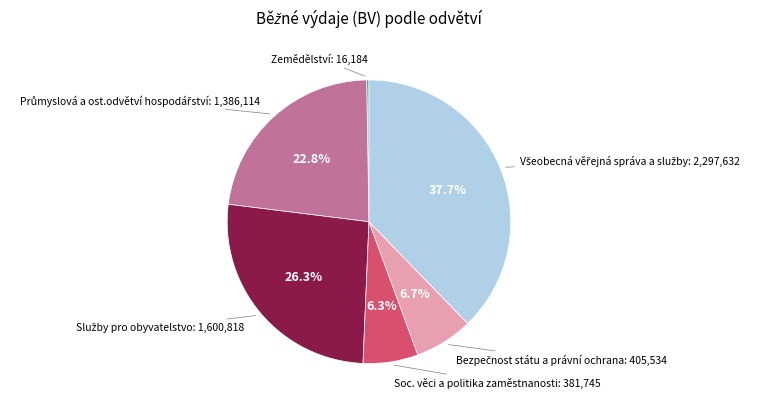

Does any single category account for the majority?

No